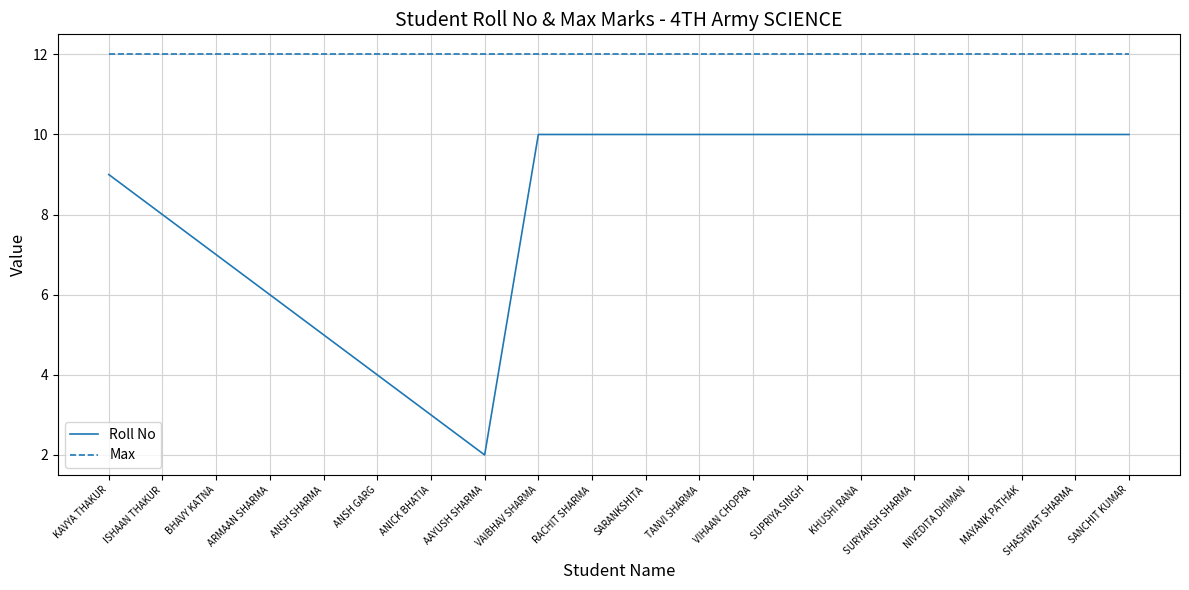

True or false: Max and Roll No intersect in this chart.

False